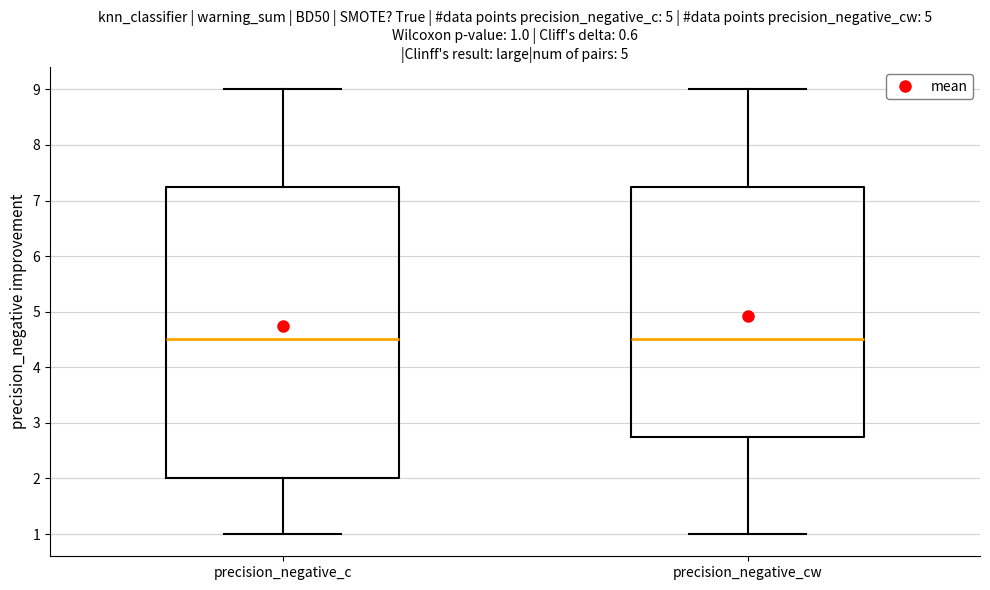

Comparing the boxes themselves (not the whiskers), which one is the tallest?

precision_negative_c